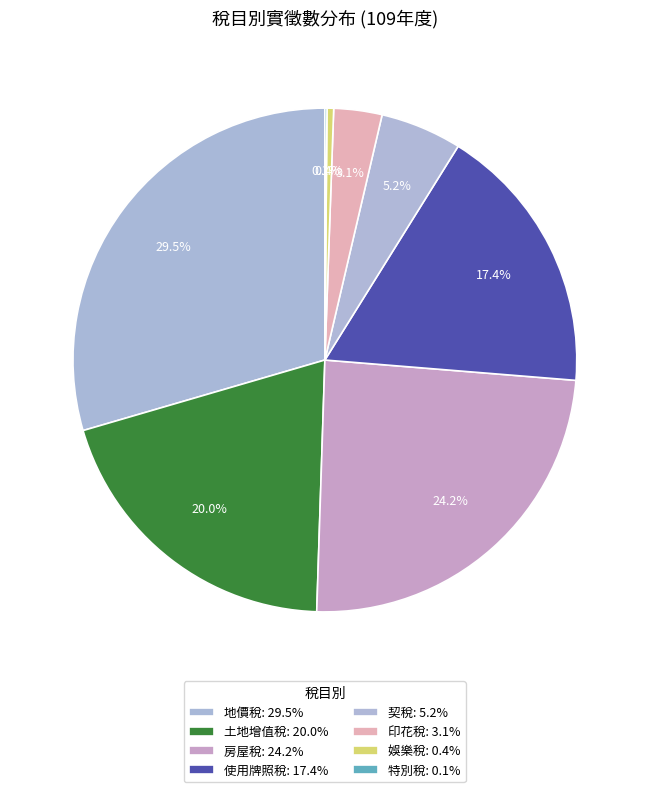

How much of the chart is everything except 契稅?

94.8%